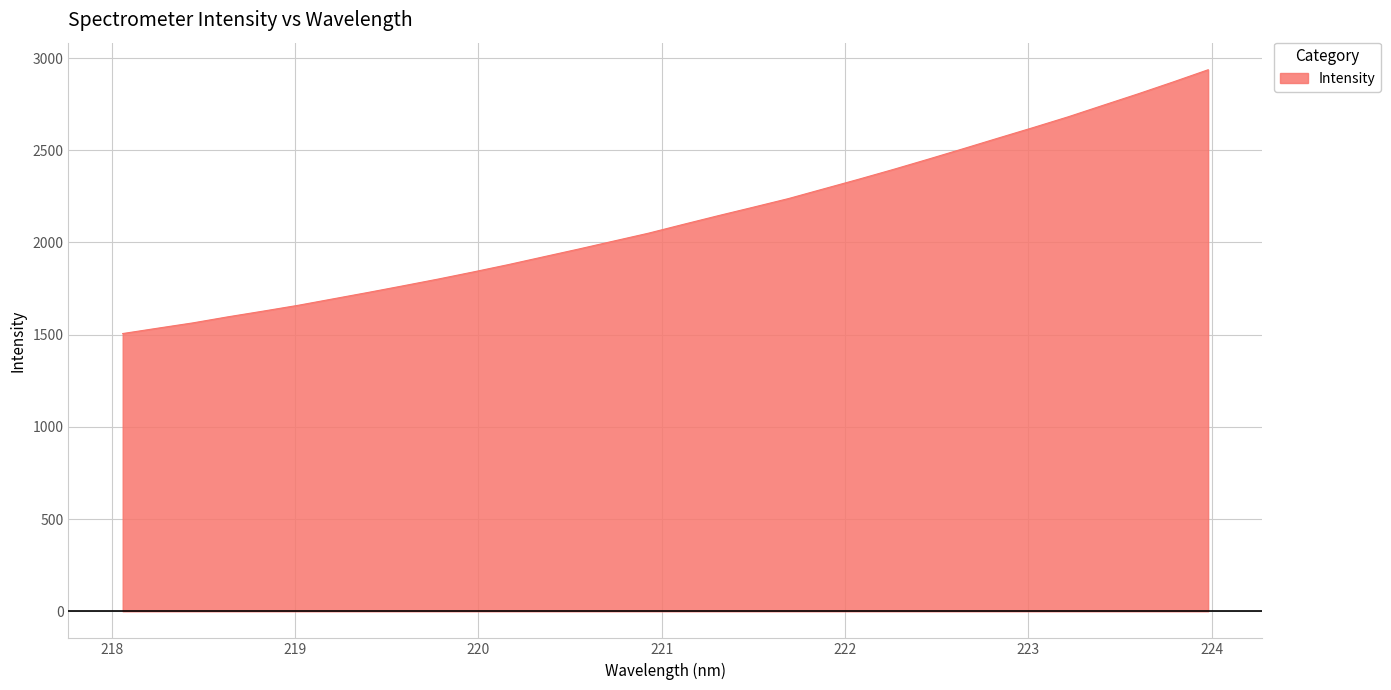

What is the smallest value displayed?

1506.0